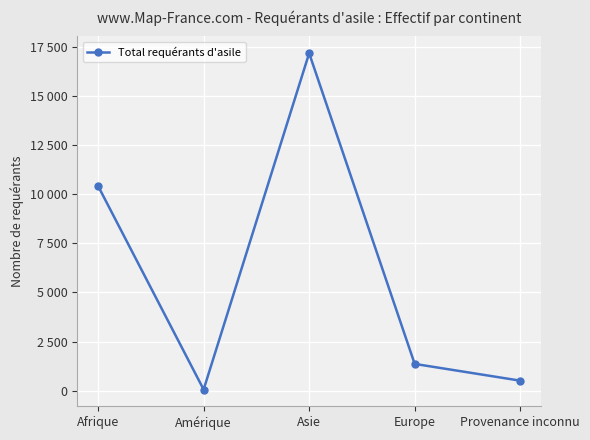

What is the sum of all values?

29520